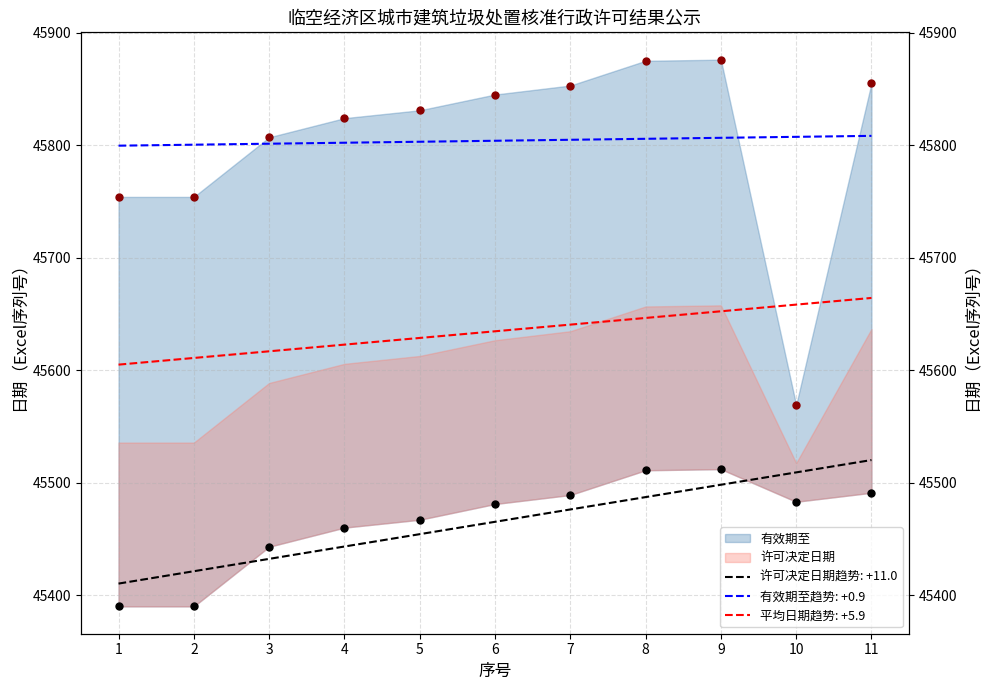

What is the total value across all series at 8?

91386